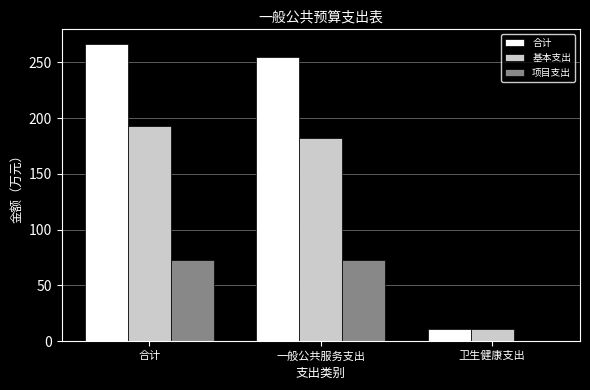

Reading left to right, what are all the values shown in this chart?

合计: 合计=266.3	一般公共服务支出=255.2	卫生健康支出=11.1
基本支出: 合计=193.3	一般公共服务支出=182.2	卫生健康支出=11.1
项目支出: 合计=73.0	一般公共服务支出=73.0	卫生健康支出=0.0